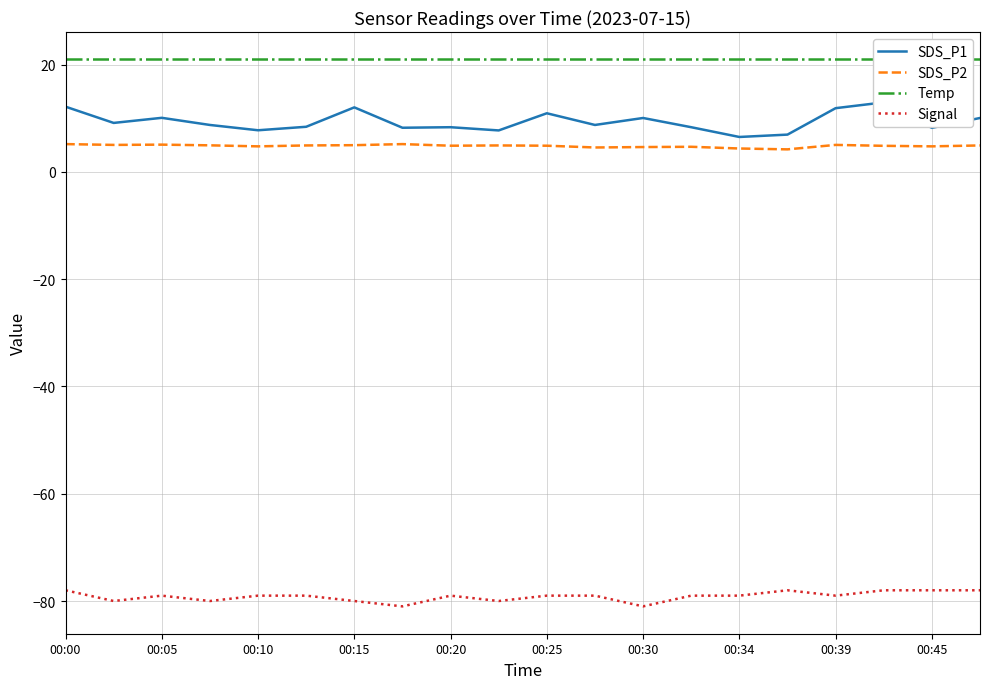

What position from the left is 11?

12